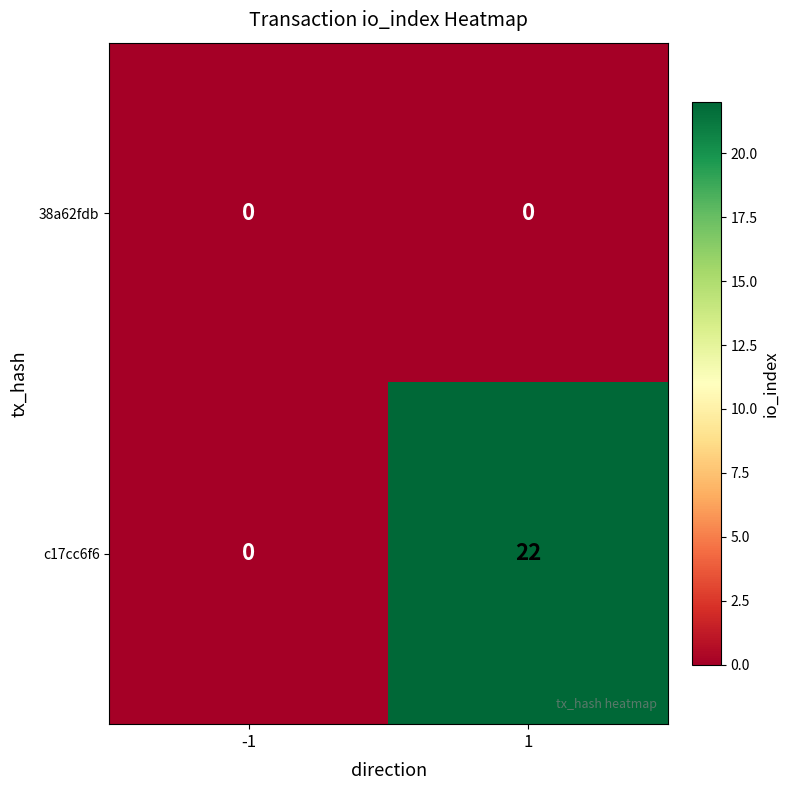

At which category is the sum across all series the highest?

1